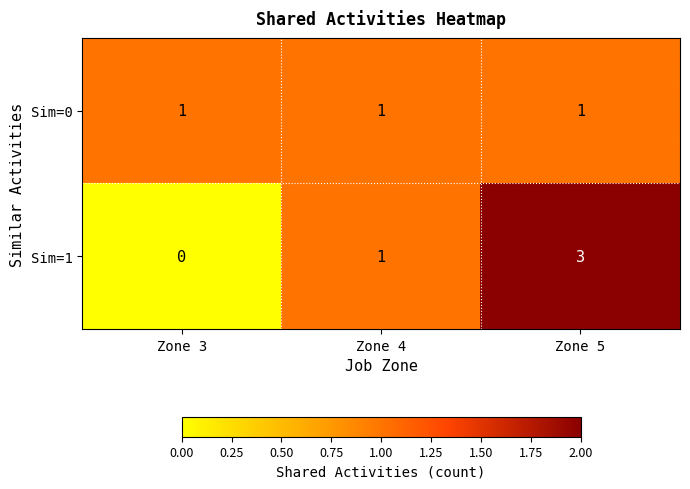

What is the sum of all Sim=1 values?

4